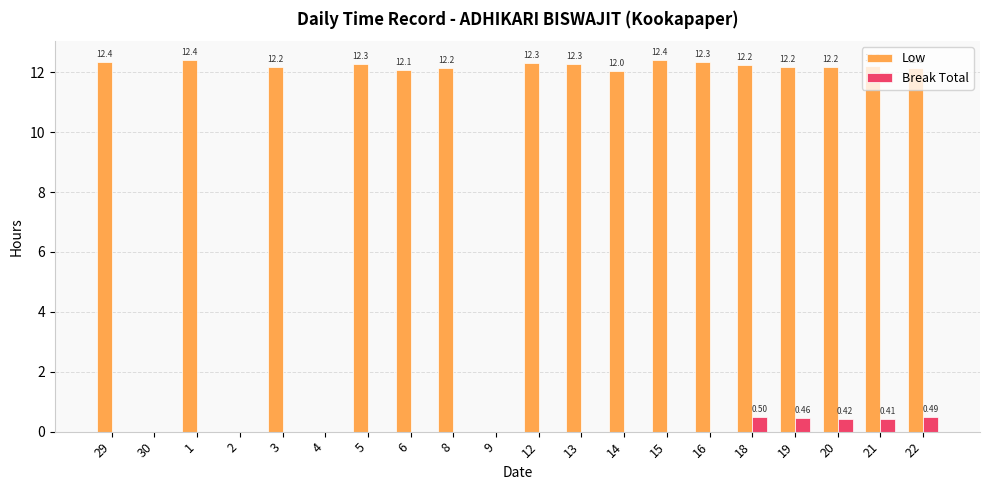

What is the sum of the Low values at 21 and 16?

24.5